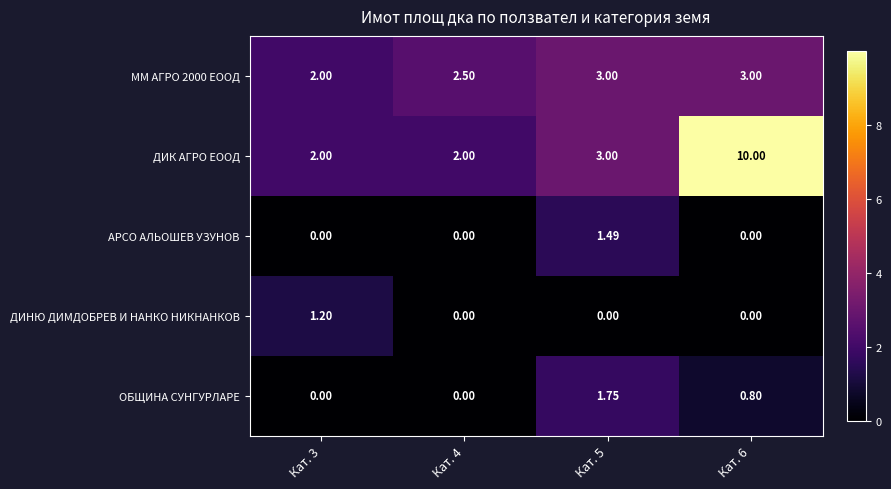

Is the value of ДИНЮ ДИМДОБРЕВ И НАНКО НИКНАНКОВ at Кат. 3 greater than the value of ММ АГРО 2000 ЕООД at Кат. 6?

No